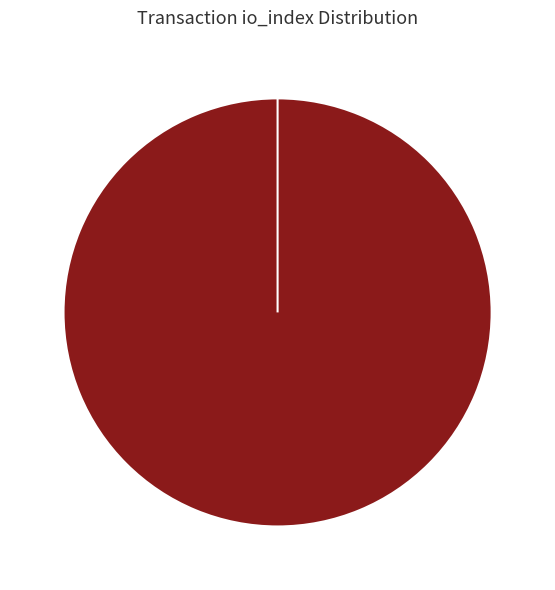

To the nearest percent, what is the average slice percentage?

50%